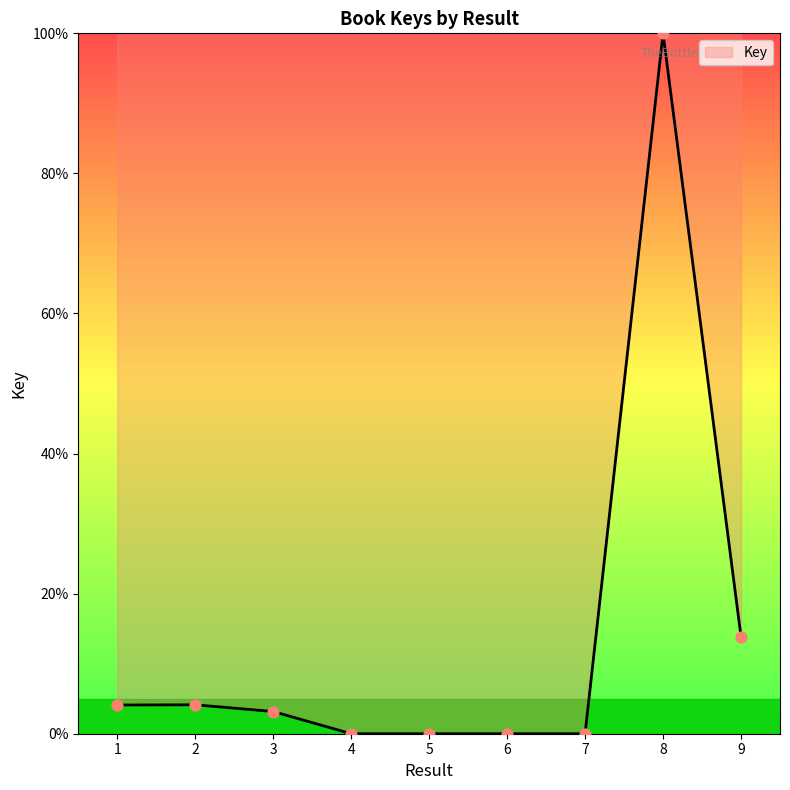

What is the change in value from 1 to 6?

-4.1